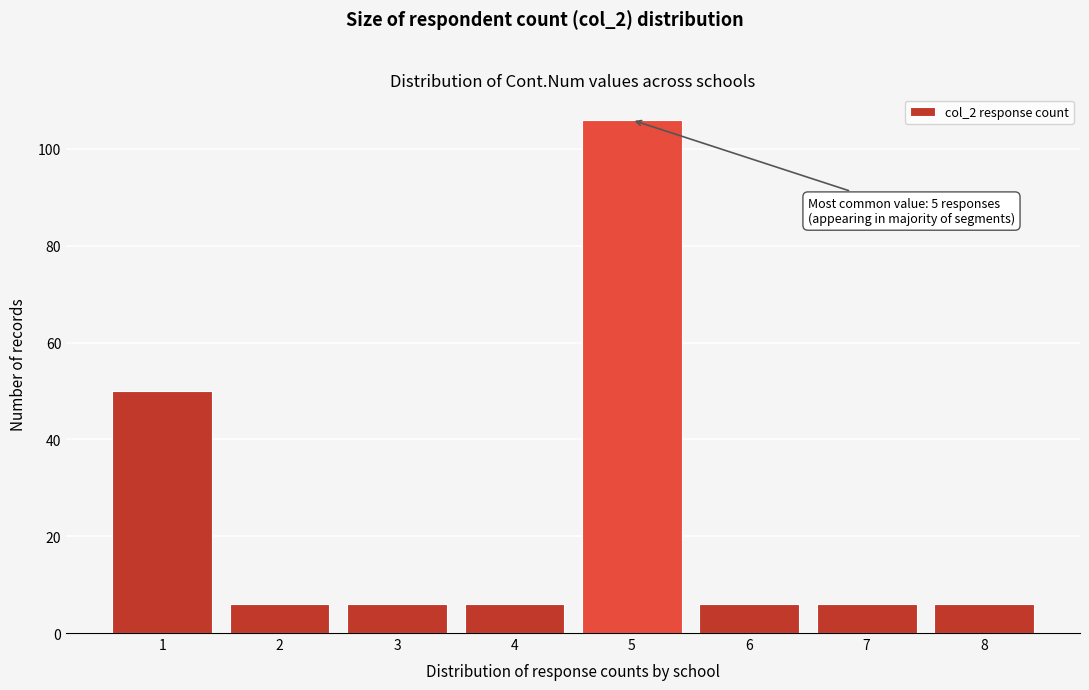

Reading right to left, extract all data points from this chart.

6	6	6	106	6	6	6	50